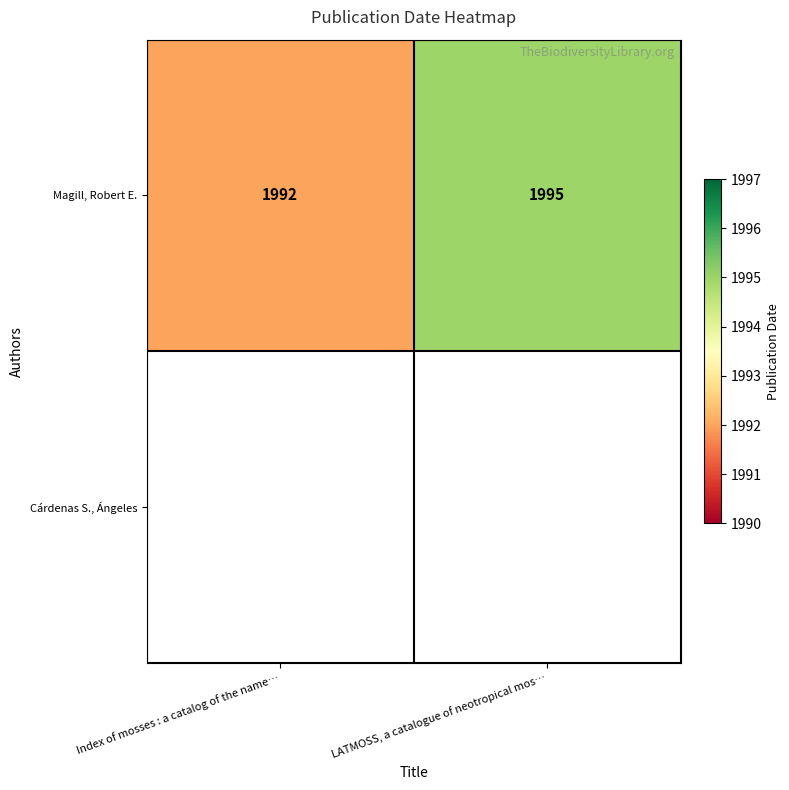

Approximately how many times larger is the value at LATMOSS, a catalogue of neotropical mos… compared to Index of mosses : a catalog of the name…?

1.0